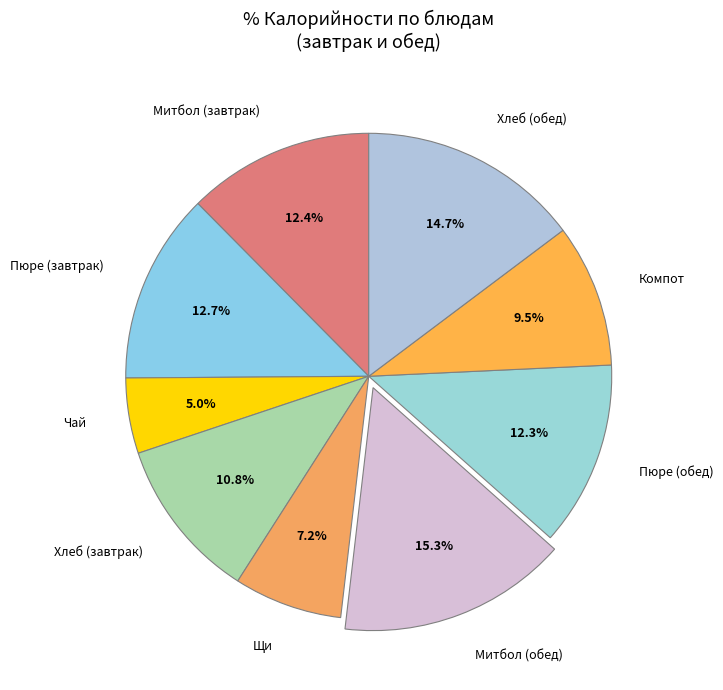

Between Компот and Митбол (обед), which is larger?

Митбол (обед)